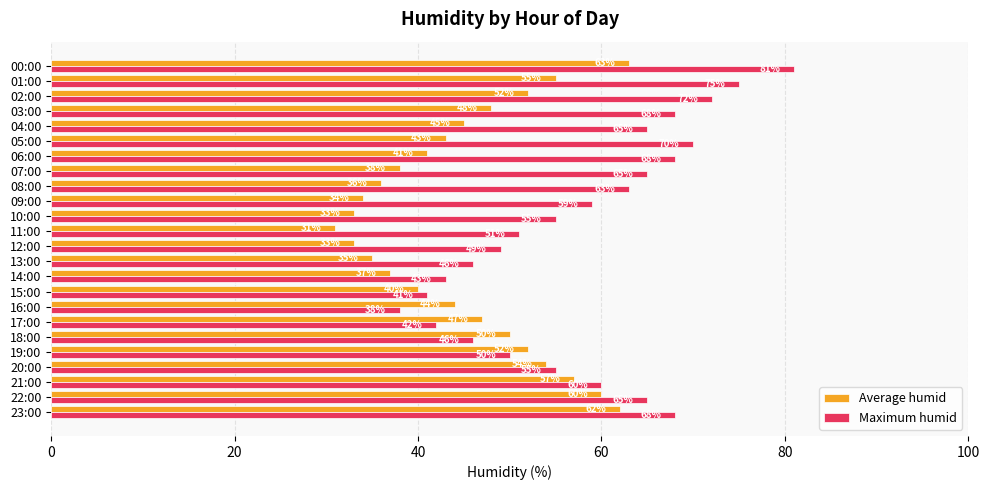

How many distinct data groups are displayed?

2